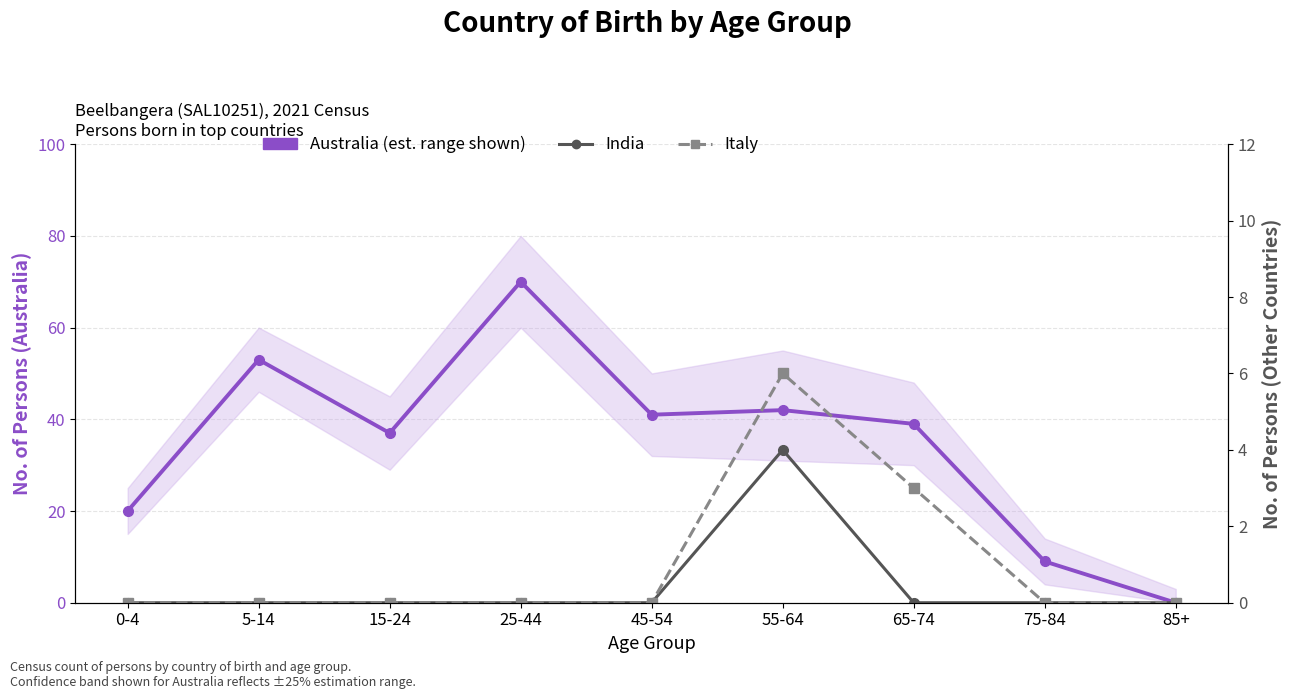

Where is the first local maximum for Italy?

55-64